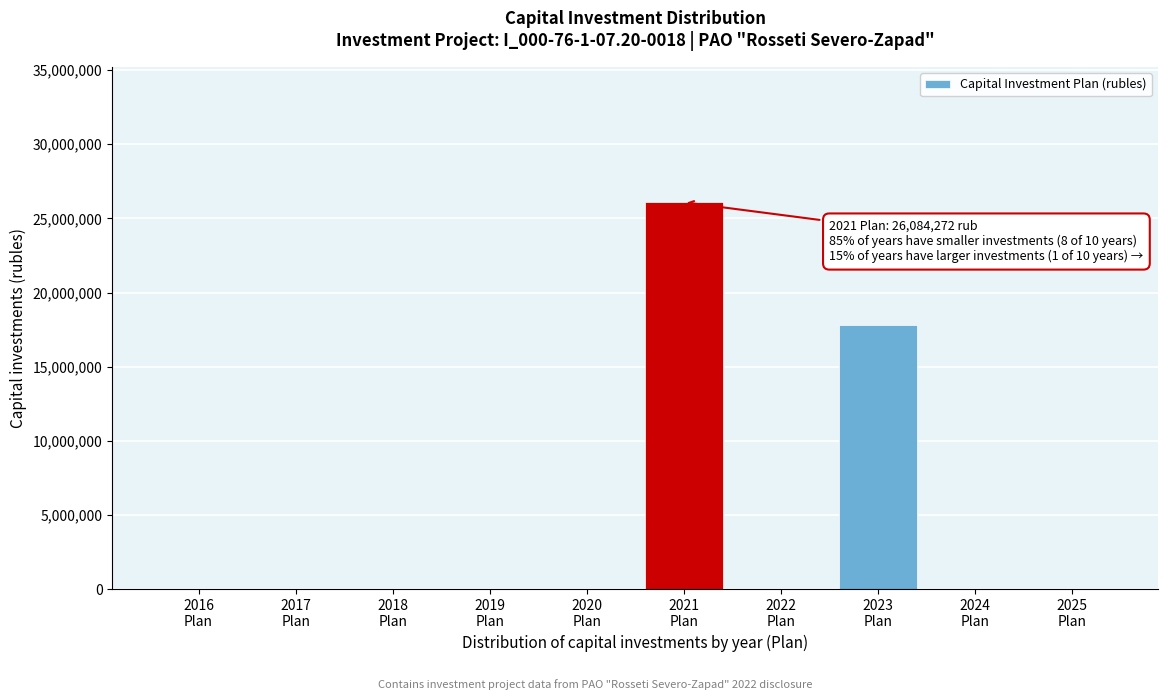

What is the sum of all values?

43874178